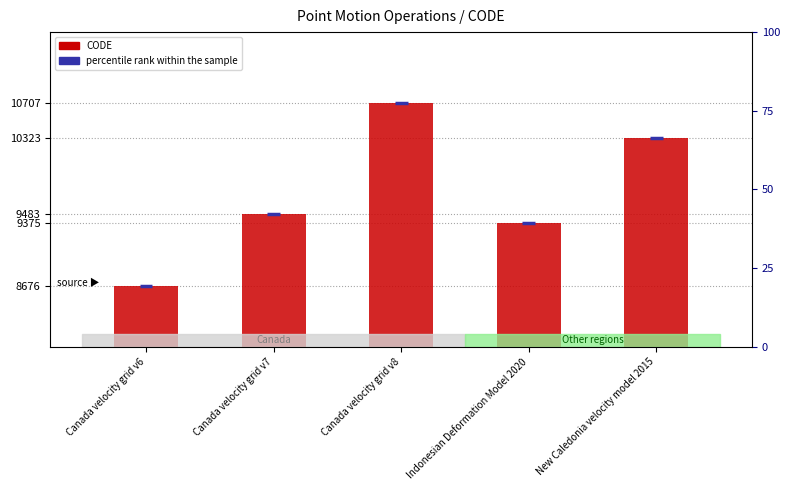

True or false: the data shows 10707 at Canada velocity grid v8.

True